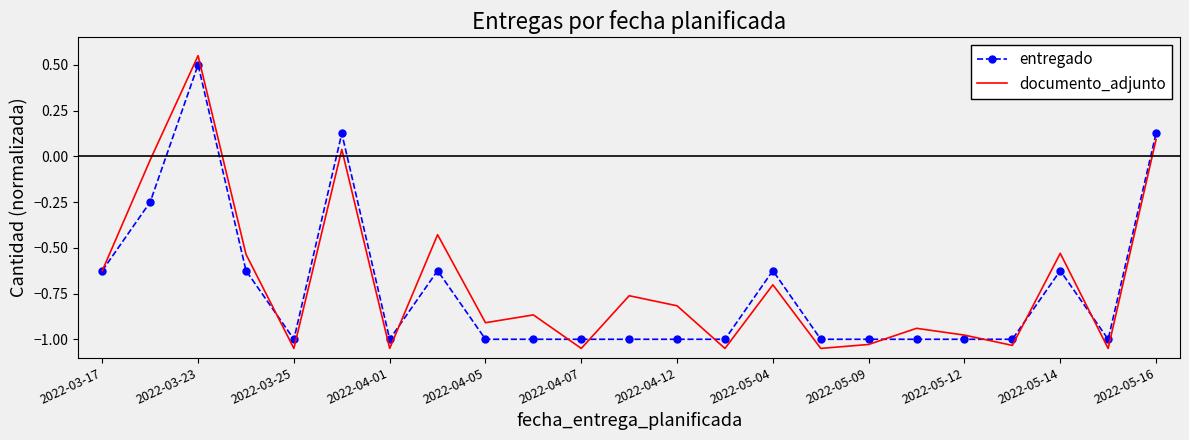

True or false: entregado and documento_adjunto cross at least once.

True